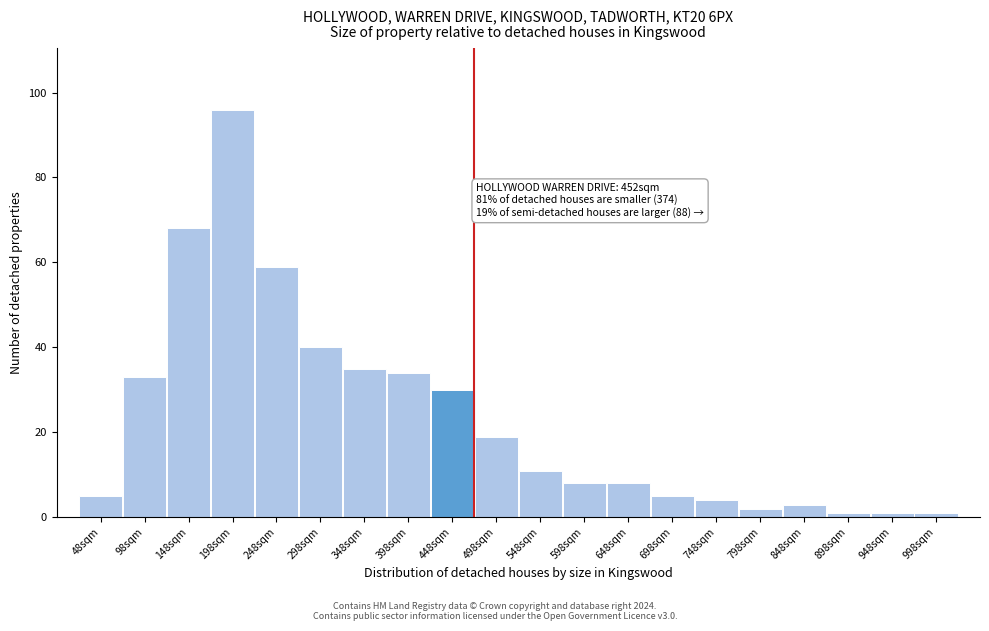

Reading right to left, list all the values displayed in this chart.

998sqm=1	948sqm=1	898sqm=1	848sqm=3	798sqm=2	748sqm=4	698sqm=5	648sqm=8	598sqm=8	548sqm=11	498sqm=19	448sqm=30	398sqm=34	348sqm=35	298sqm=40	248sqm=59	198sqm=96	148sqm=68	98sqm=33	48sqm=5